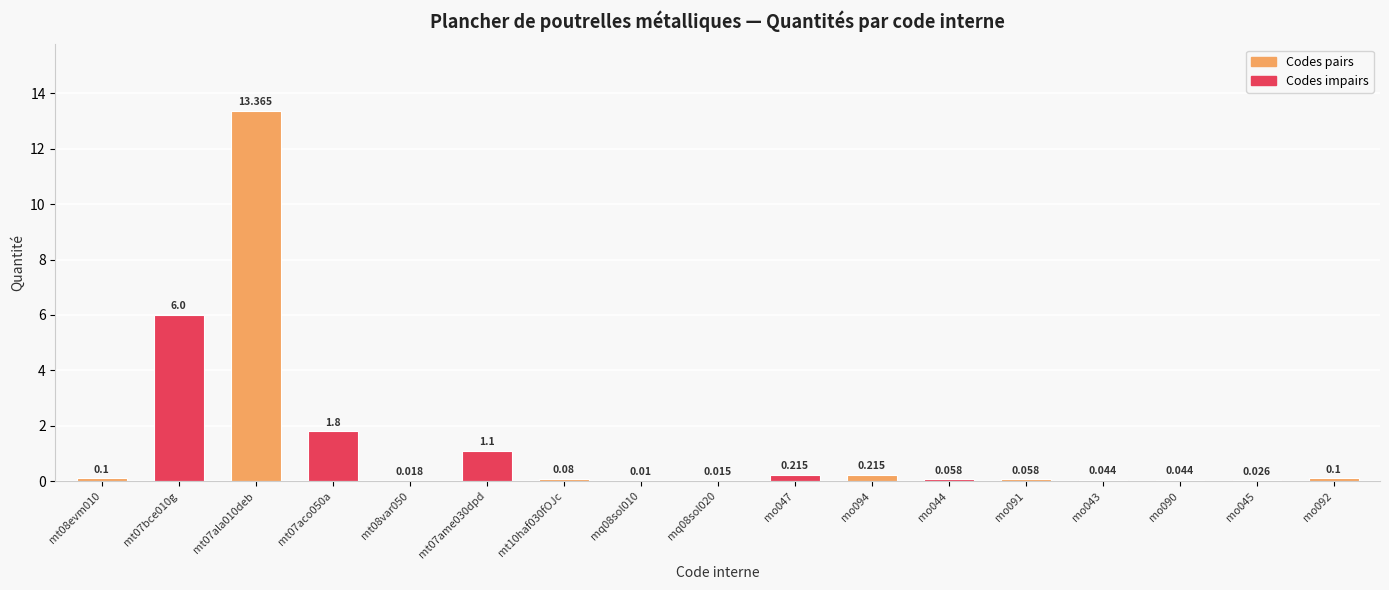

What is the label of the 16th bar from the right?

mt07bce010g